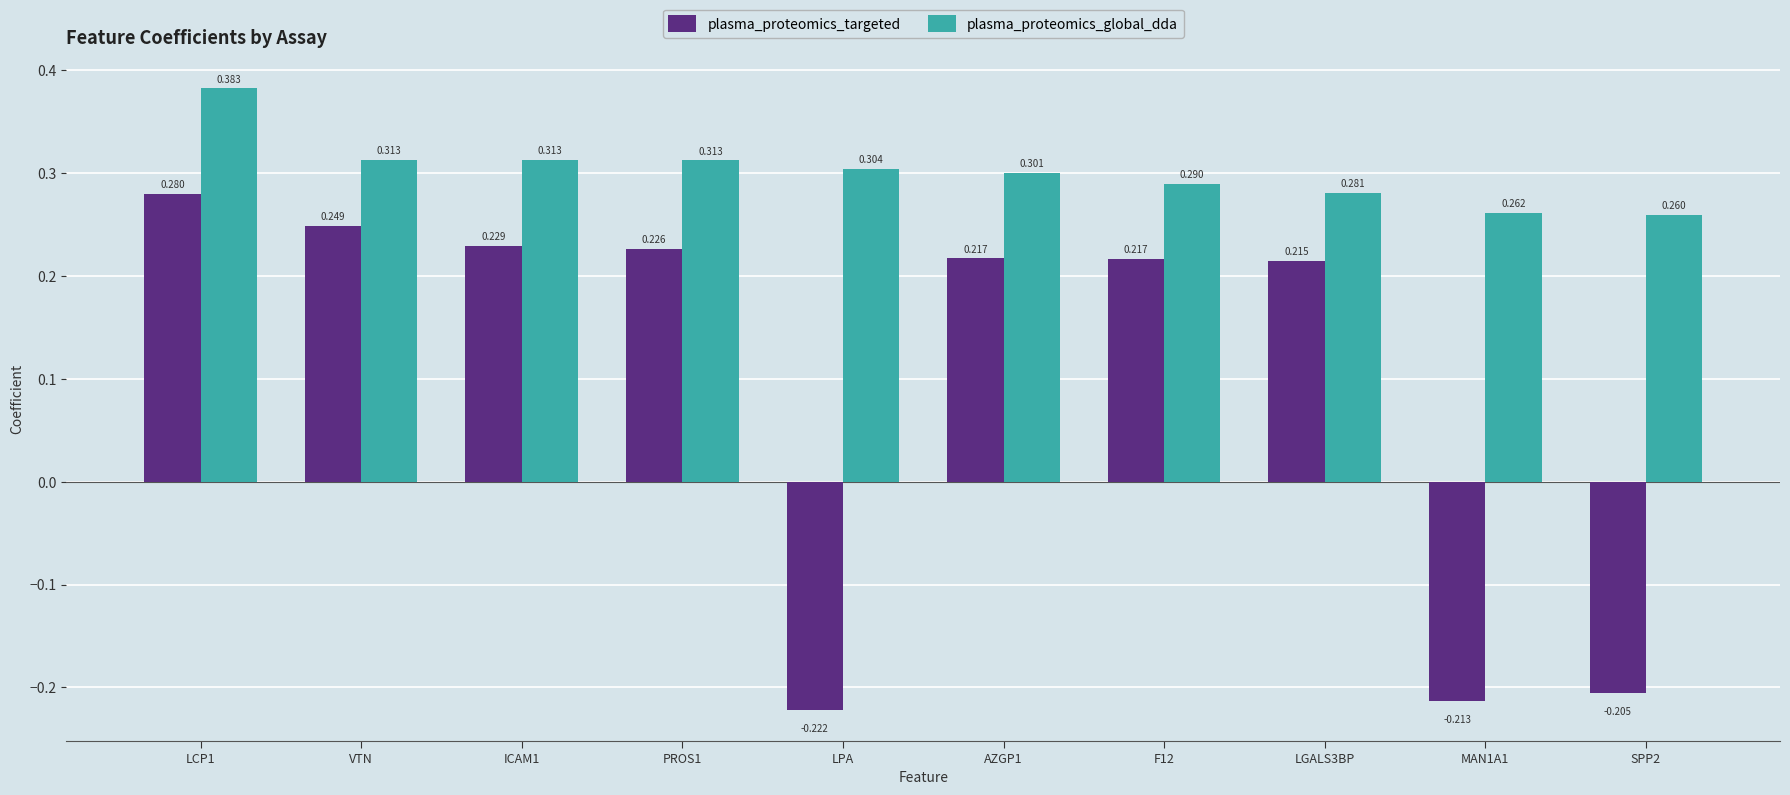

List the series in order of their overall mean, highest first.

plasma_proteomics_global_dda, plasma_proteomics_targeted